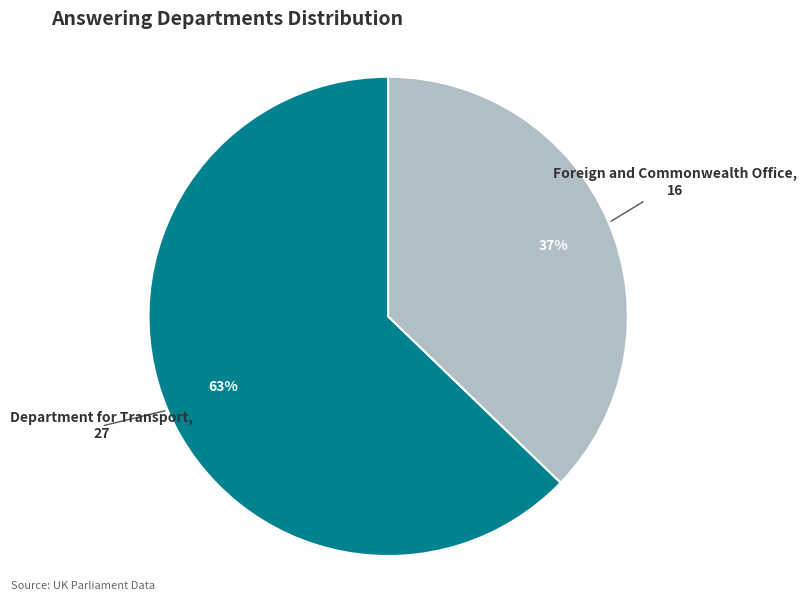

Is Foreign and Commonwealth Office the majority of the pie?

No